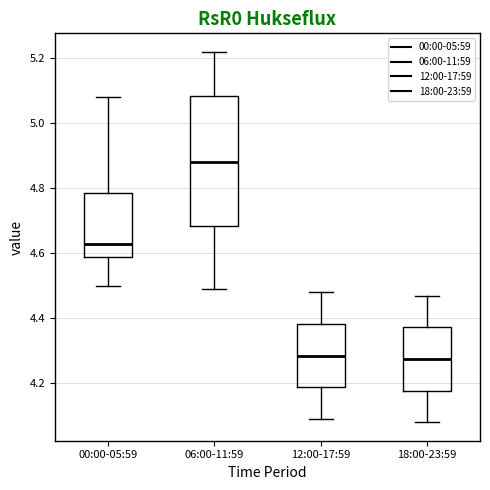

Which box's median line is the highest?

06:00-11:59